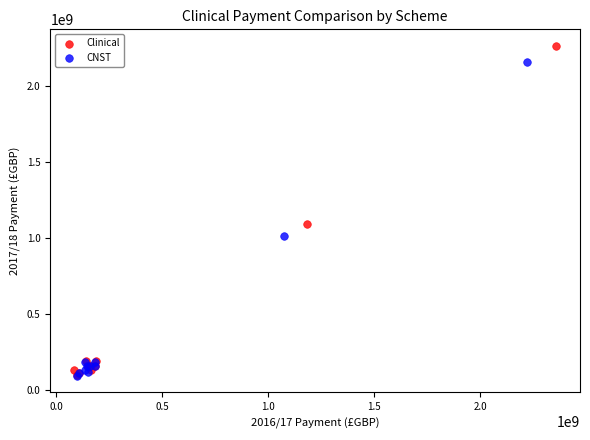

Which series contains the highest Y value?

Clinical